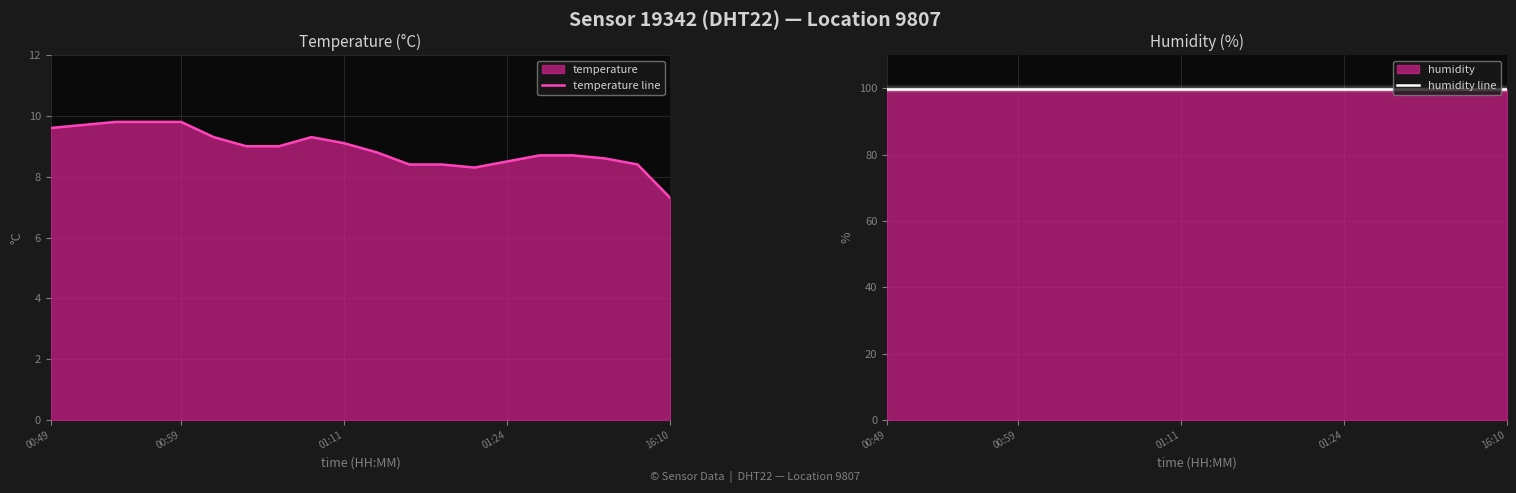

Which label corresponds to the largest value in the chart?

00:49